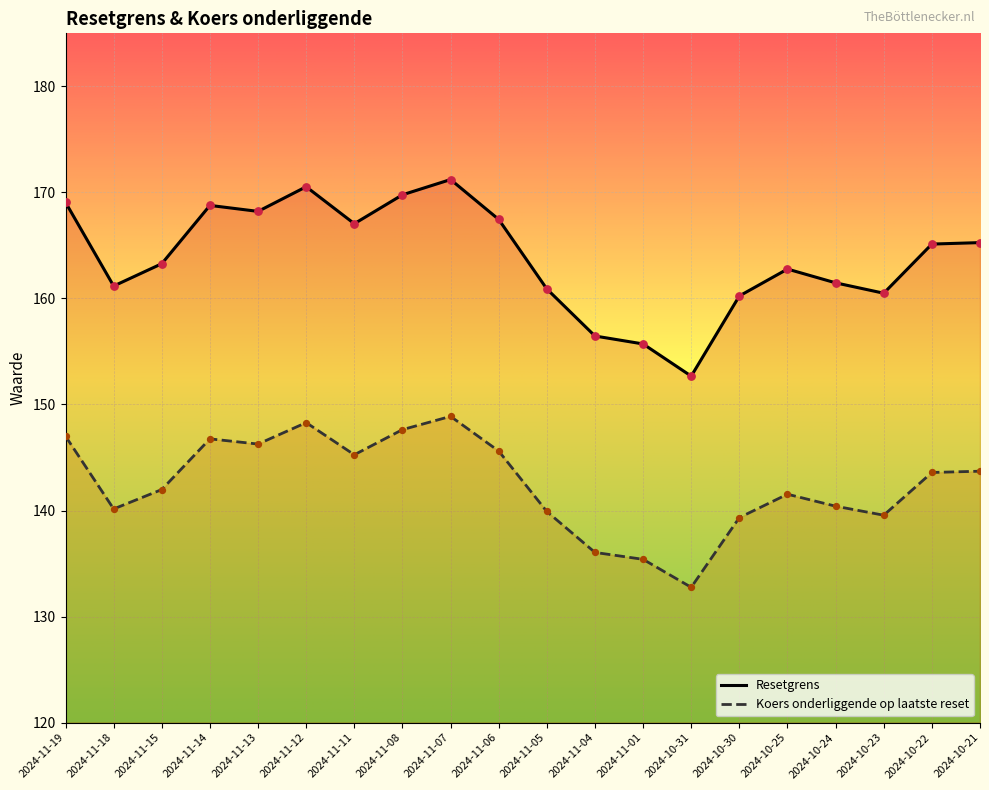

Which series contains the highest Y value?

Resetgrens